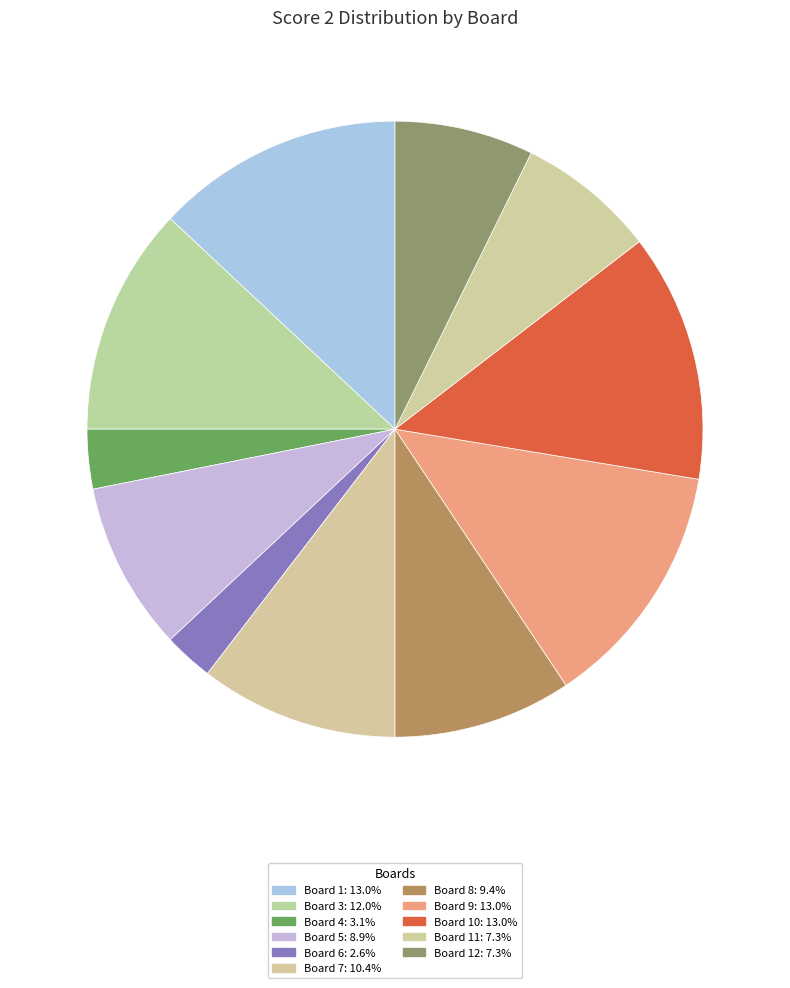

How many slices are in this pie chart?

11